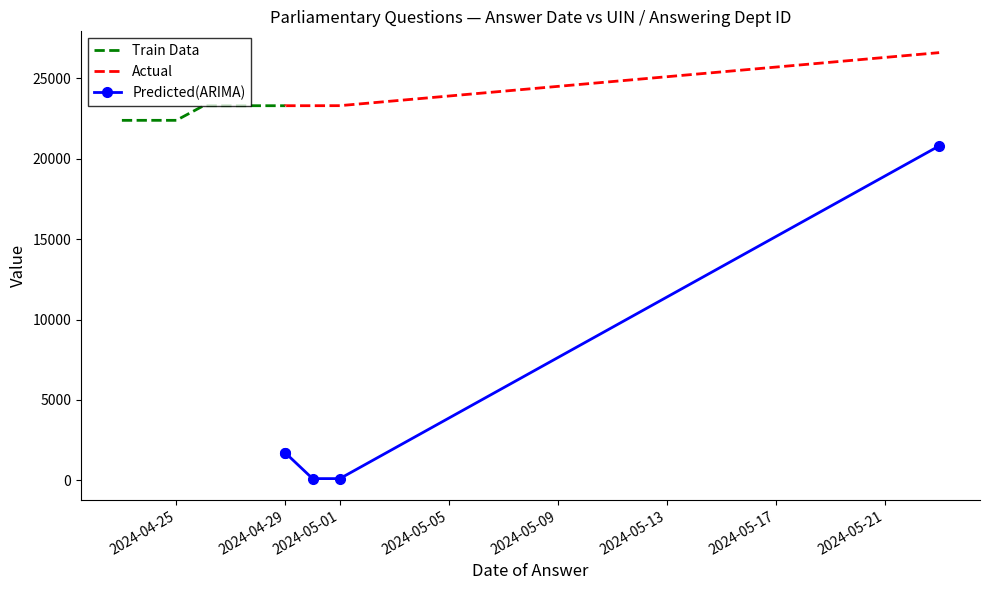

At how many categories does at least one series exceed 9523?

10